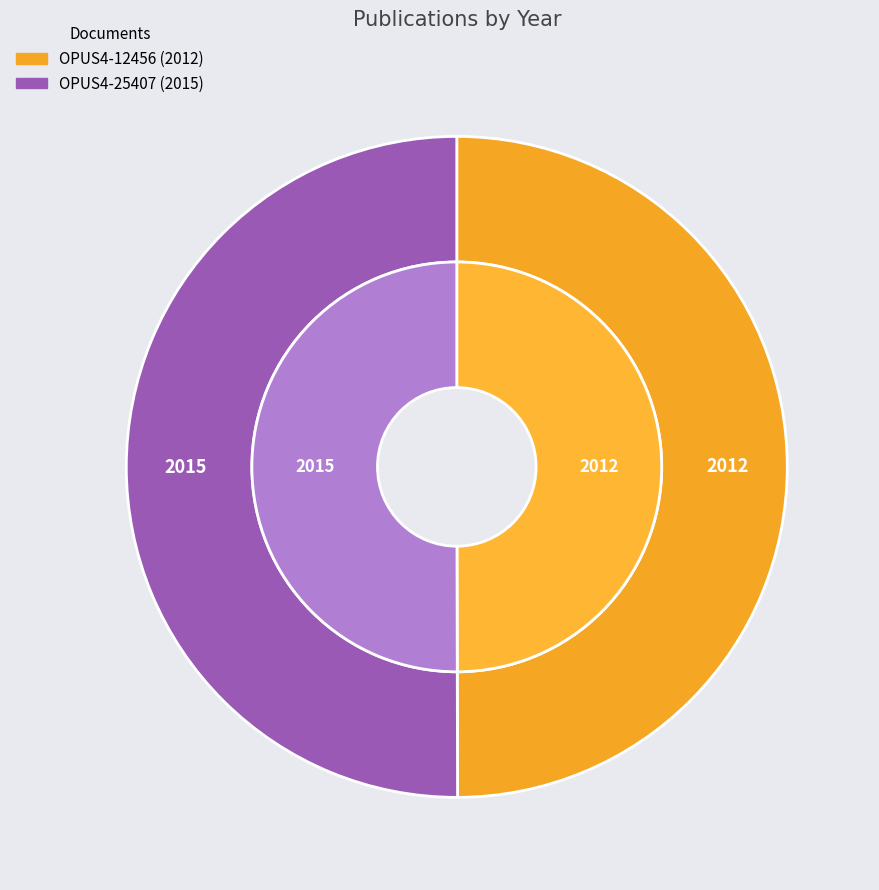

To the nearest percent, what is the average slice percentage?

50%